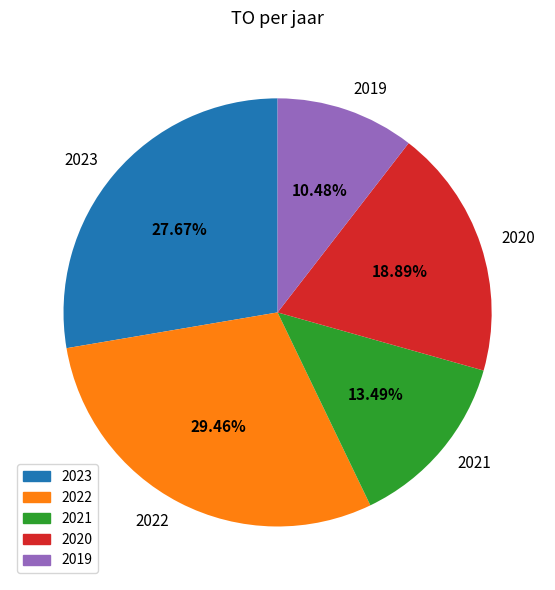

Do 2019 and 2023 together represent more than half of the pie?

No